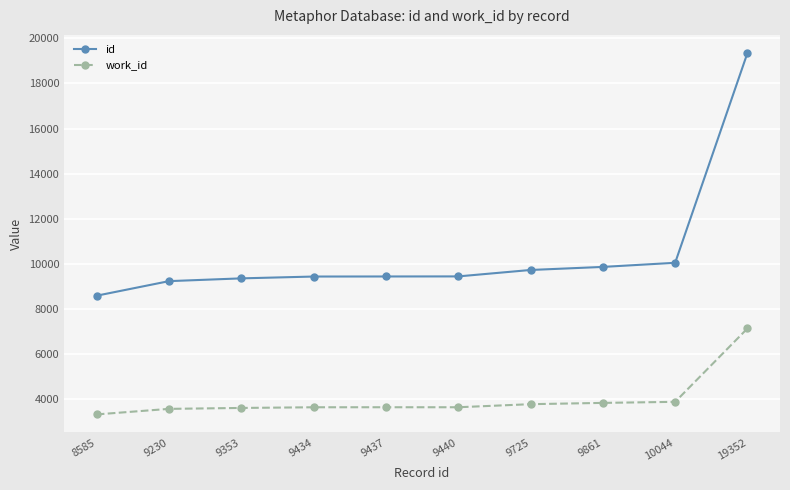

How many distinct data groups are displayed?

2